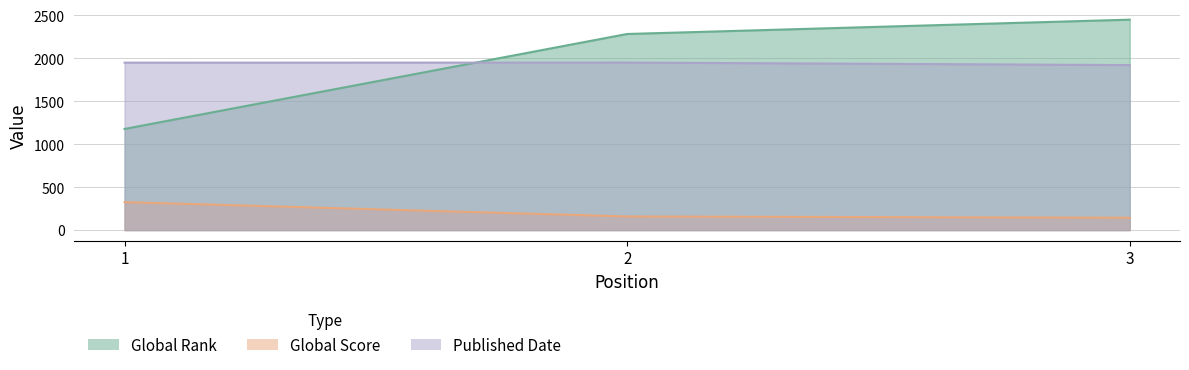

Reading left to right, extract all data points from this chart.

Global Rank: 1=1178	2=2284	3=2451
Global Score: 1=326	2=159	3=144
Published Date: 1=1950	2=1951	3=1922